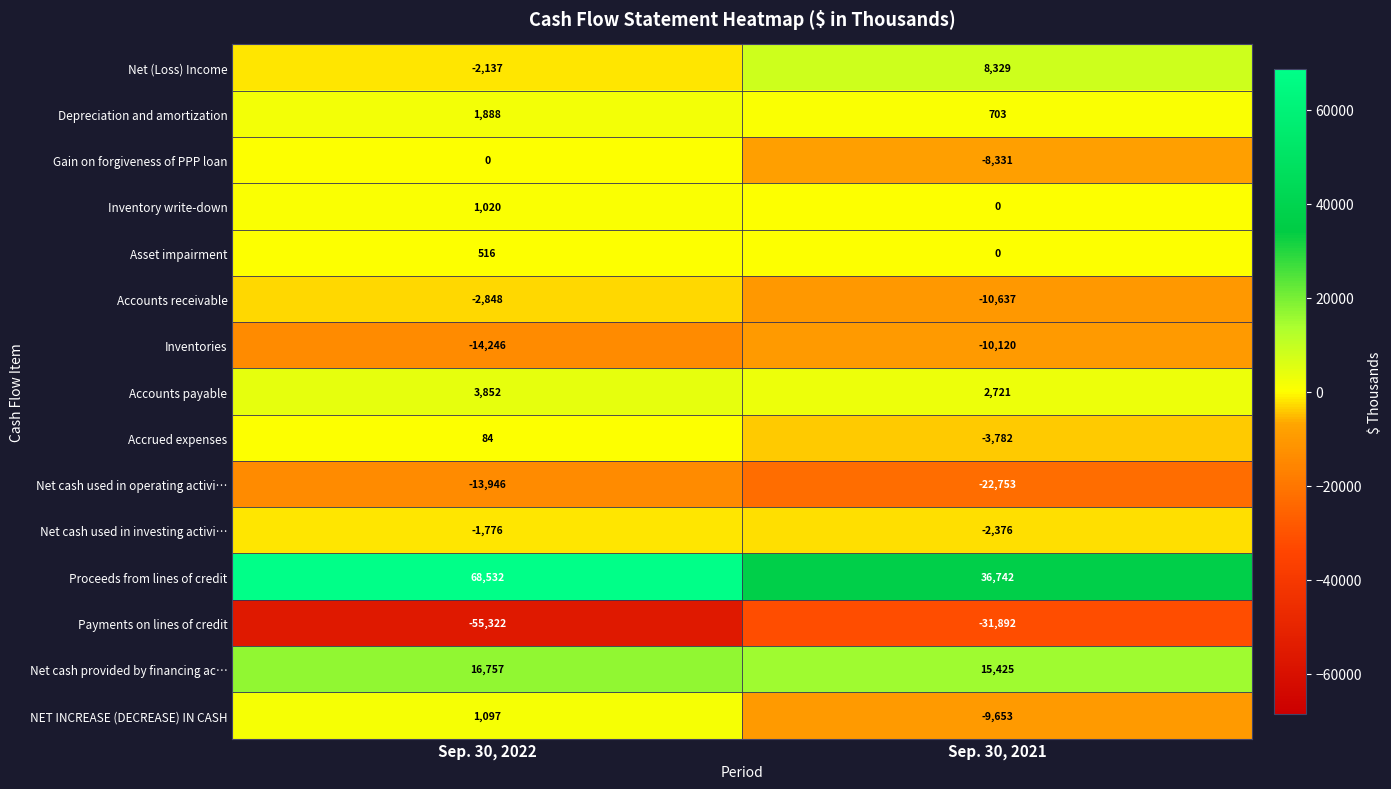

What is the average value of the NET INCREASE (DECREASE) IN CASH series?

-4278